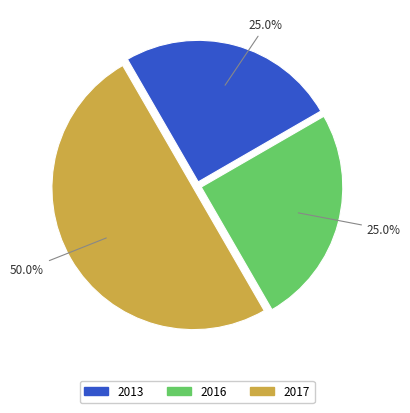

Count the number of slices in the pie.

3